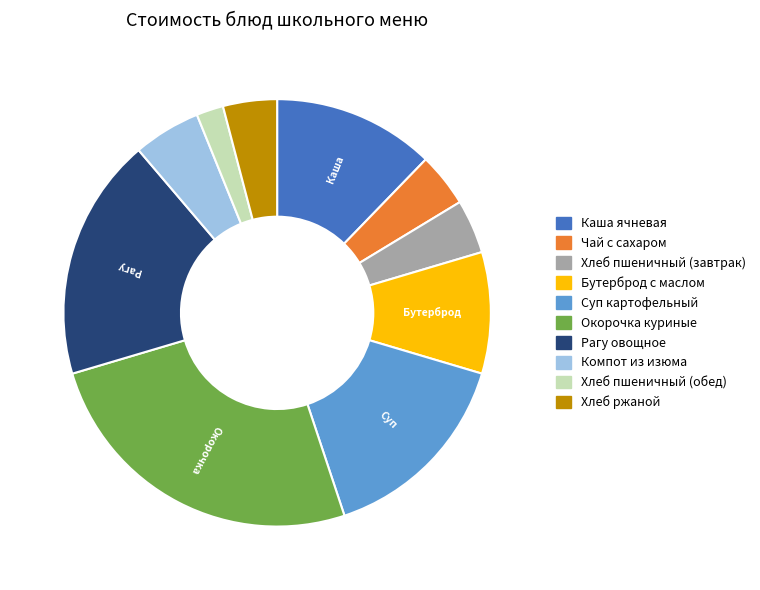

The Окорочка куриные slice represents 26% of the pie. True or false?

True